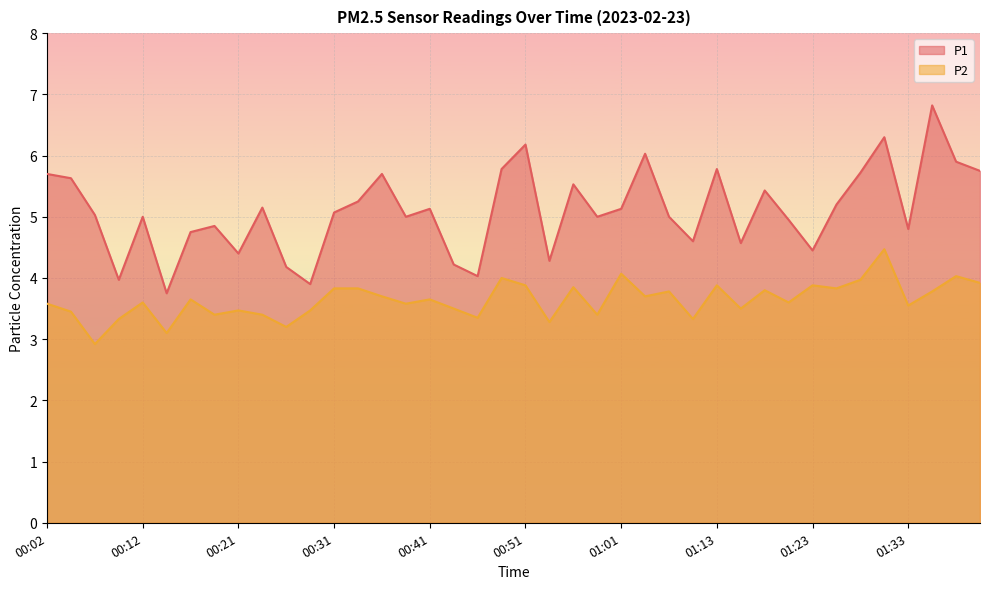

Reading right to left, what are all the values shown in this chart?

P1: 5.8	5.9	6.8	4.8	6.3	5.7	5.2	4.5	5.0	5.4	4.6	5.8	4.6	5.0	6.0	5.1	5.0	5.5	4.3	6.2	5.8	4.0	4.2	5.1	5.0	5.7	5.2	5.1	3.9	4.2	5.2	4.4	4.8	4.8	3.8	5.0	4.0	5.0	5.6	5.7
P2: 3.9	4.0	3.8	3.5	4.5	4.0	3.8	3.9	3.6	3.8	3.5	3.9	3.3	3.8	3.7	4.1	3.4	3.9	3.3	3.9	4.0	3.4	3.5	3.6	3.6	3.7	3.8	3.8	3.5	3.2	3.4	3.5	3.4	3.6	3.1	3.6	3.3	2.9	3.5	3.6